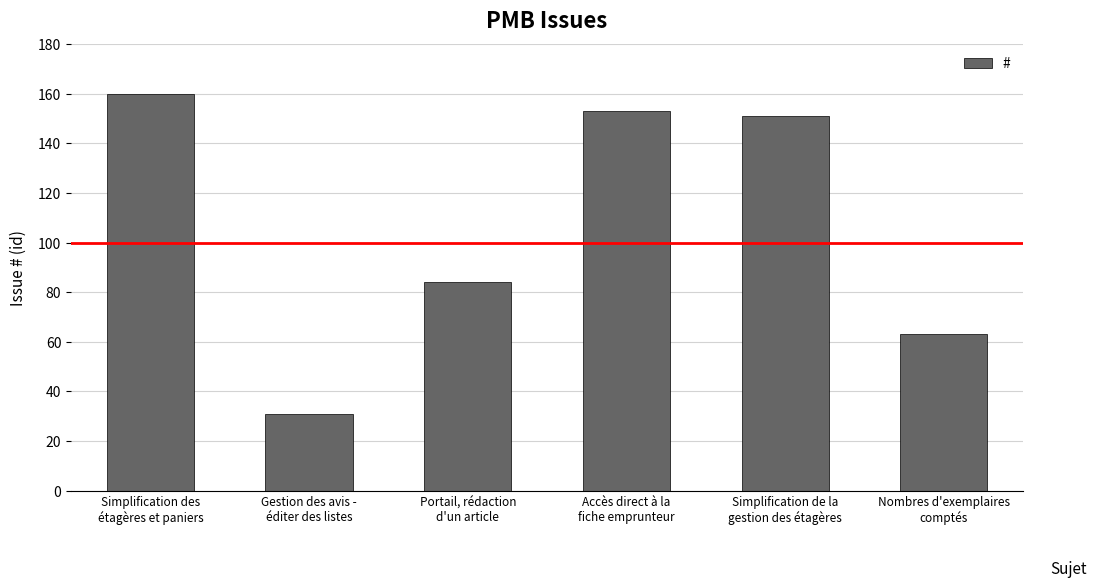

What is the greatest value displayed?

160